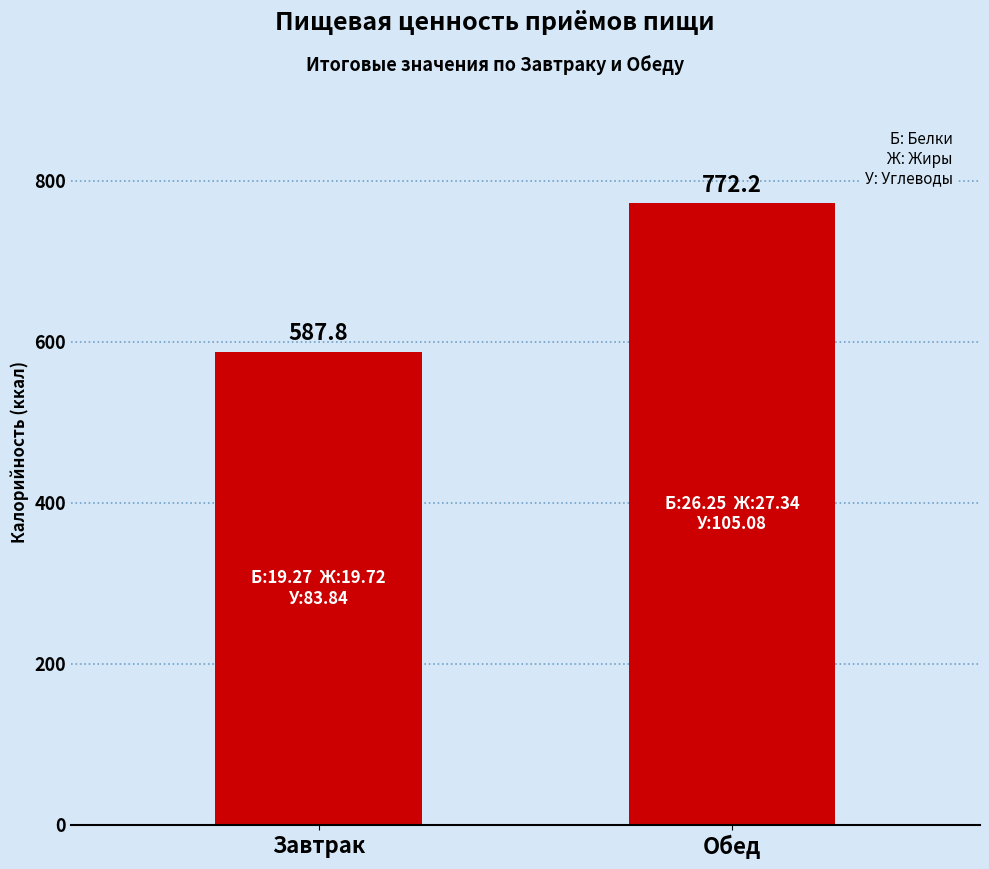

What is the difference between the values at Обед and Завтрак?

184.4